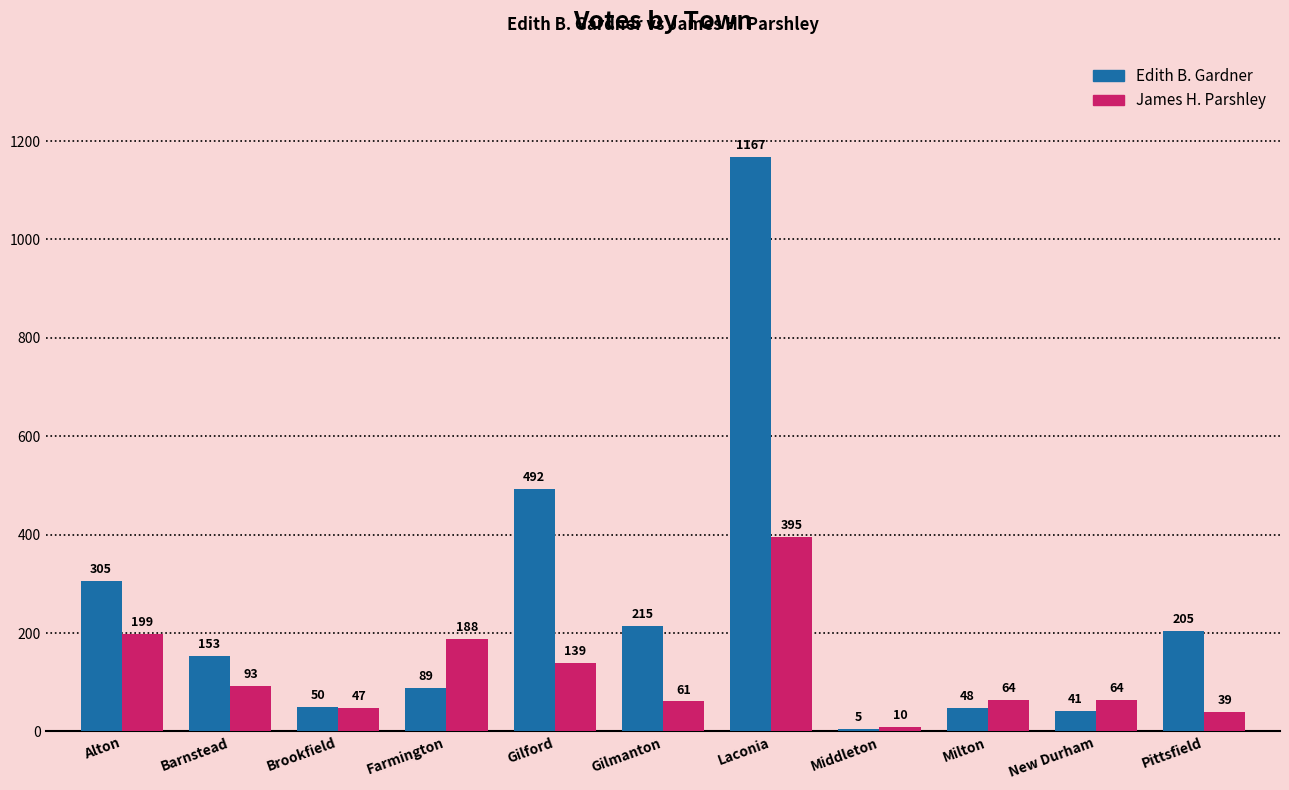

Rank the series by their maximum value, from highest to lowest.

Edith B. Gardner, James H. Parshley